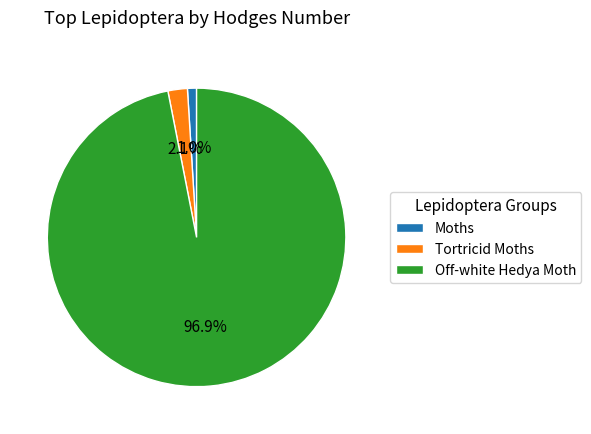

Does Tortricid Moths represent more than half of the total?

No